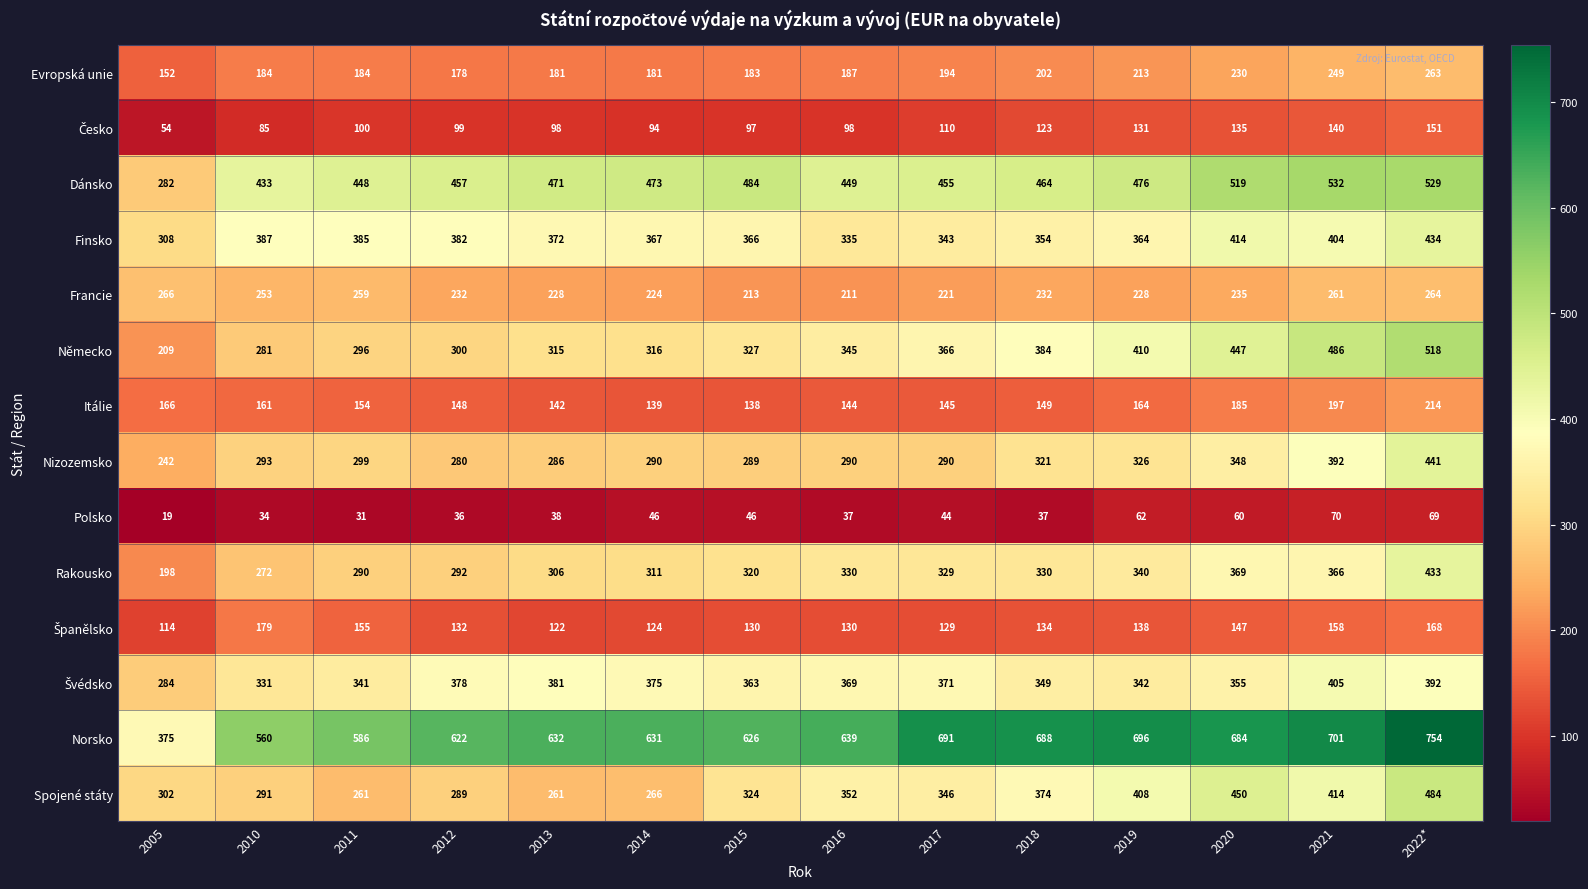

Is it true that Norsko equals 626 at 2015?

True